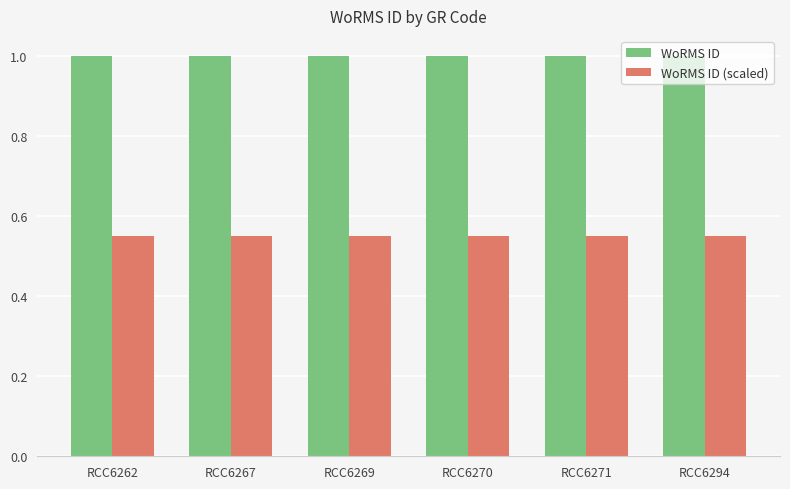

What is the sum of all WoRMS ID values?

6.0